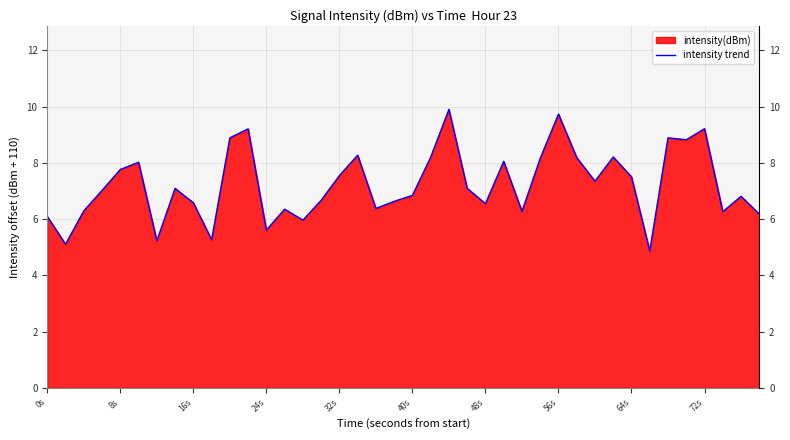

What is the sum of all values?

289.1